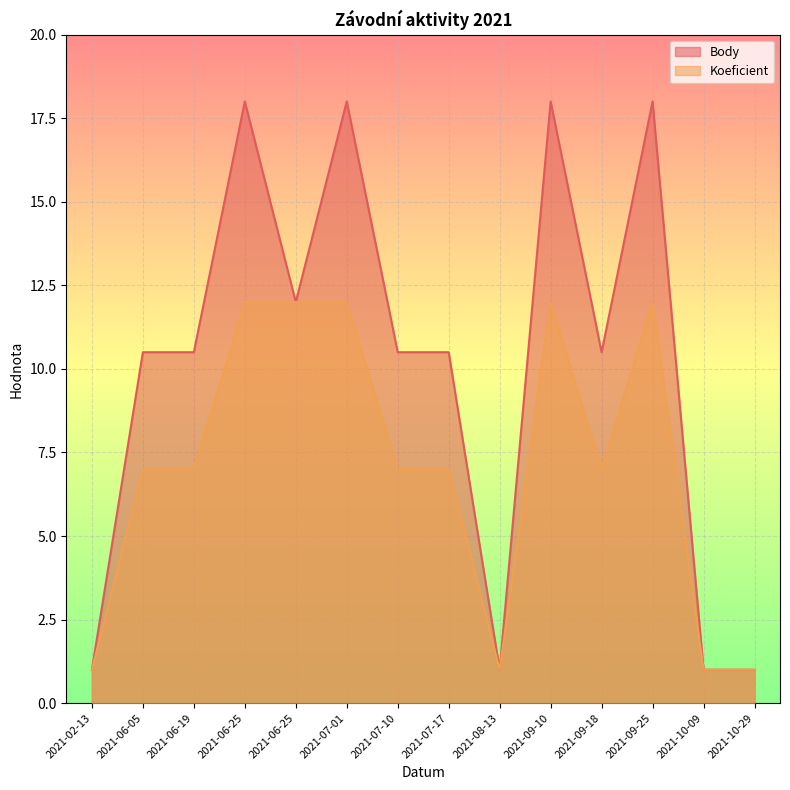

What value does the Koeficient series have at 2021-06-25?

12.0